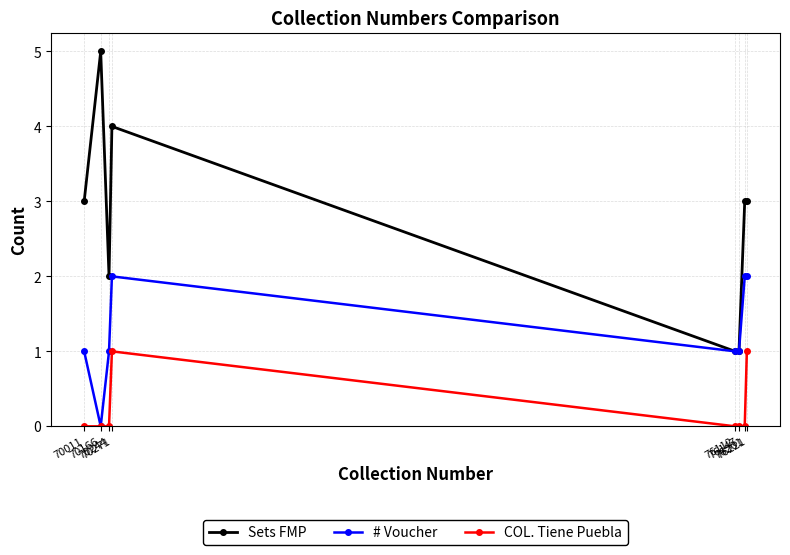

What is the greatest value displayed?

5